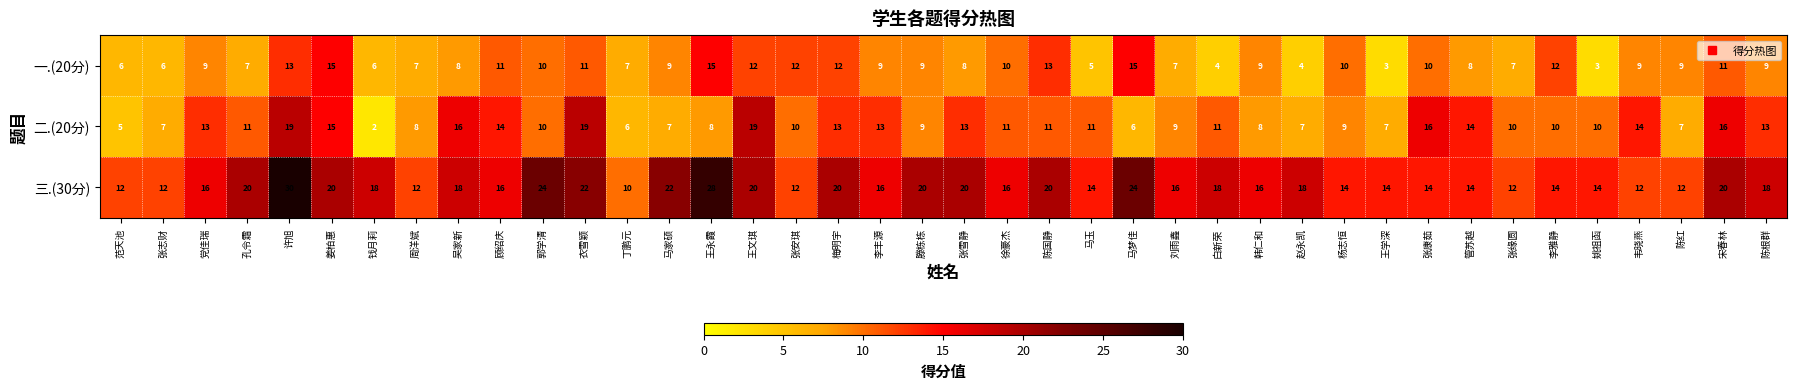

At which category is the sum across all series the highest?

许旭